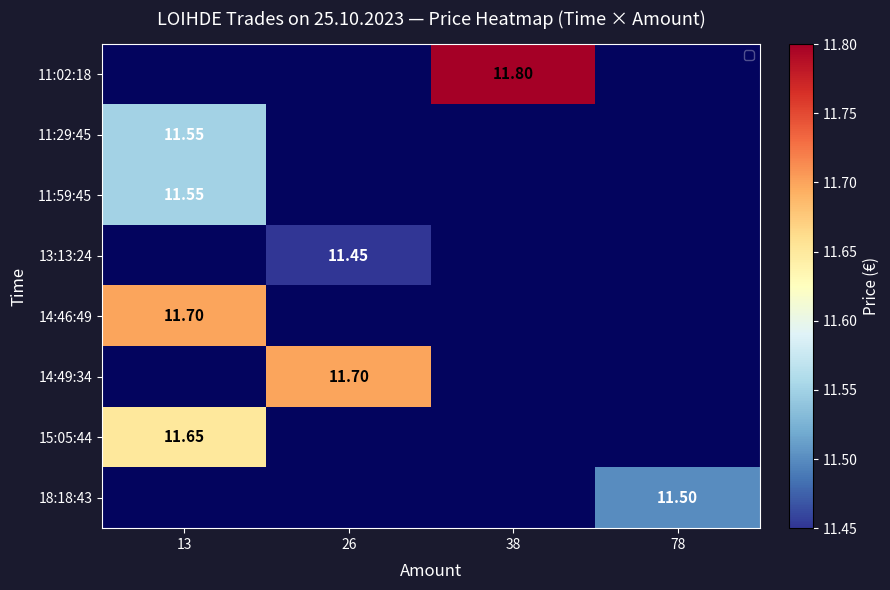

Is the value of 15:05:44 at 13 greater than the value of 13:13:24 at 26?

Yes